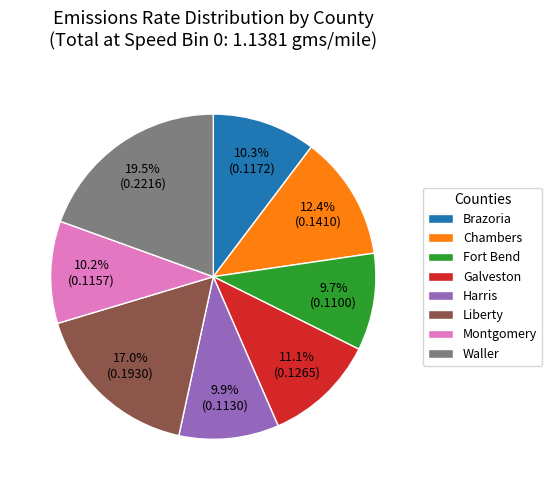

Is Galveston the majority of the pie?

No